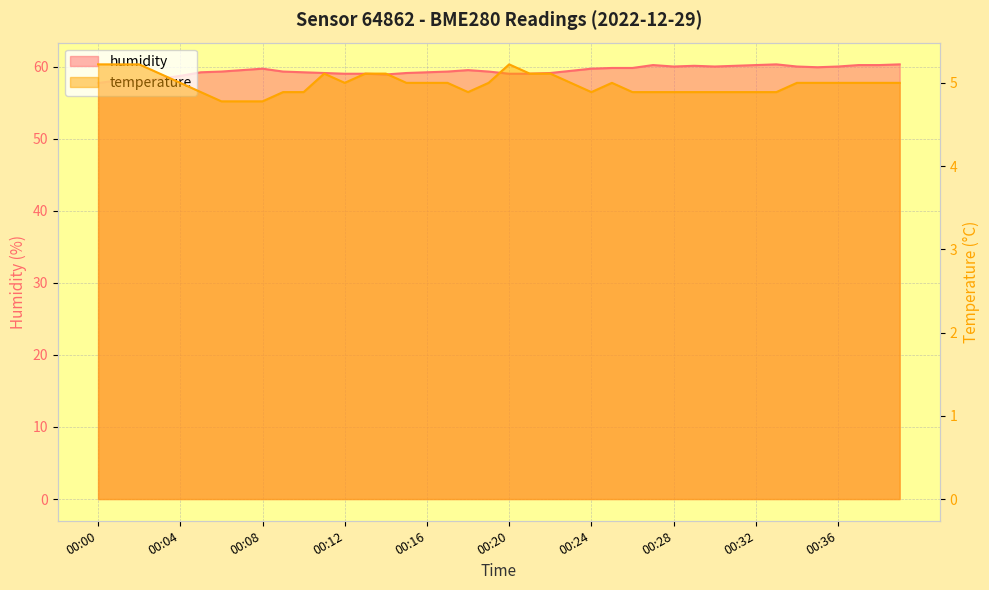

The temperature series shows 6.6 at 00:37. True or false?

False